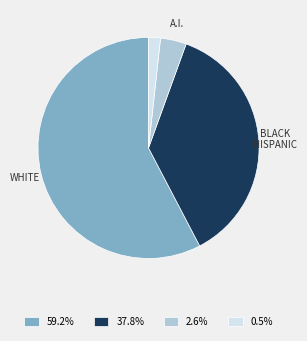

Approximately how many times larger is the value at 59.2% compared to 0.5%?

33.2